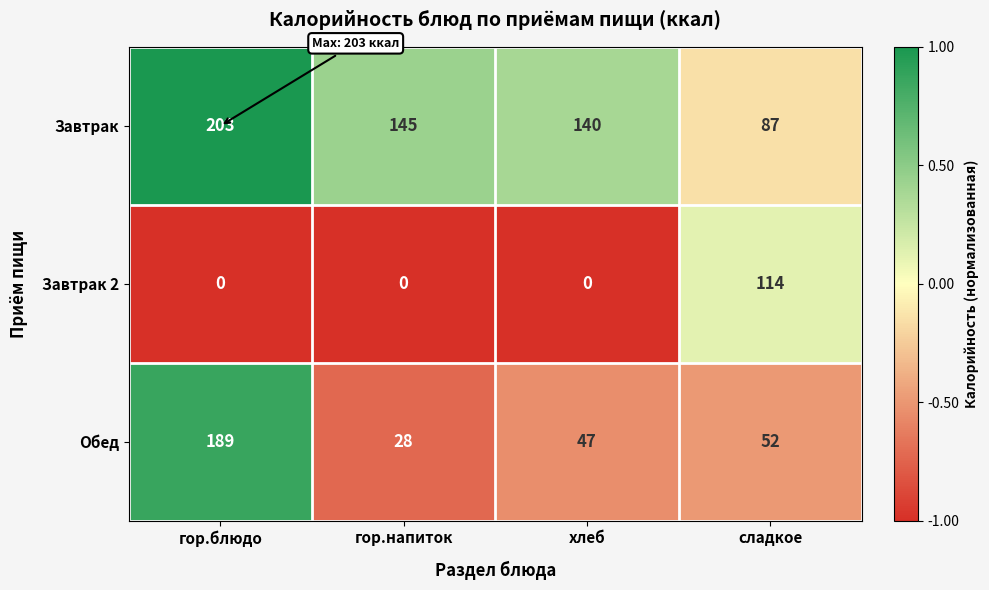

What is the sum of the Обед values at гор.напиток and гор.блюдо?

217